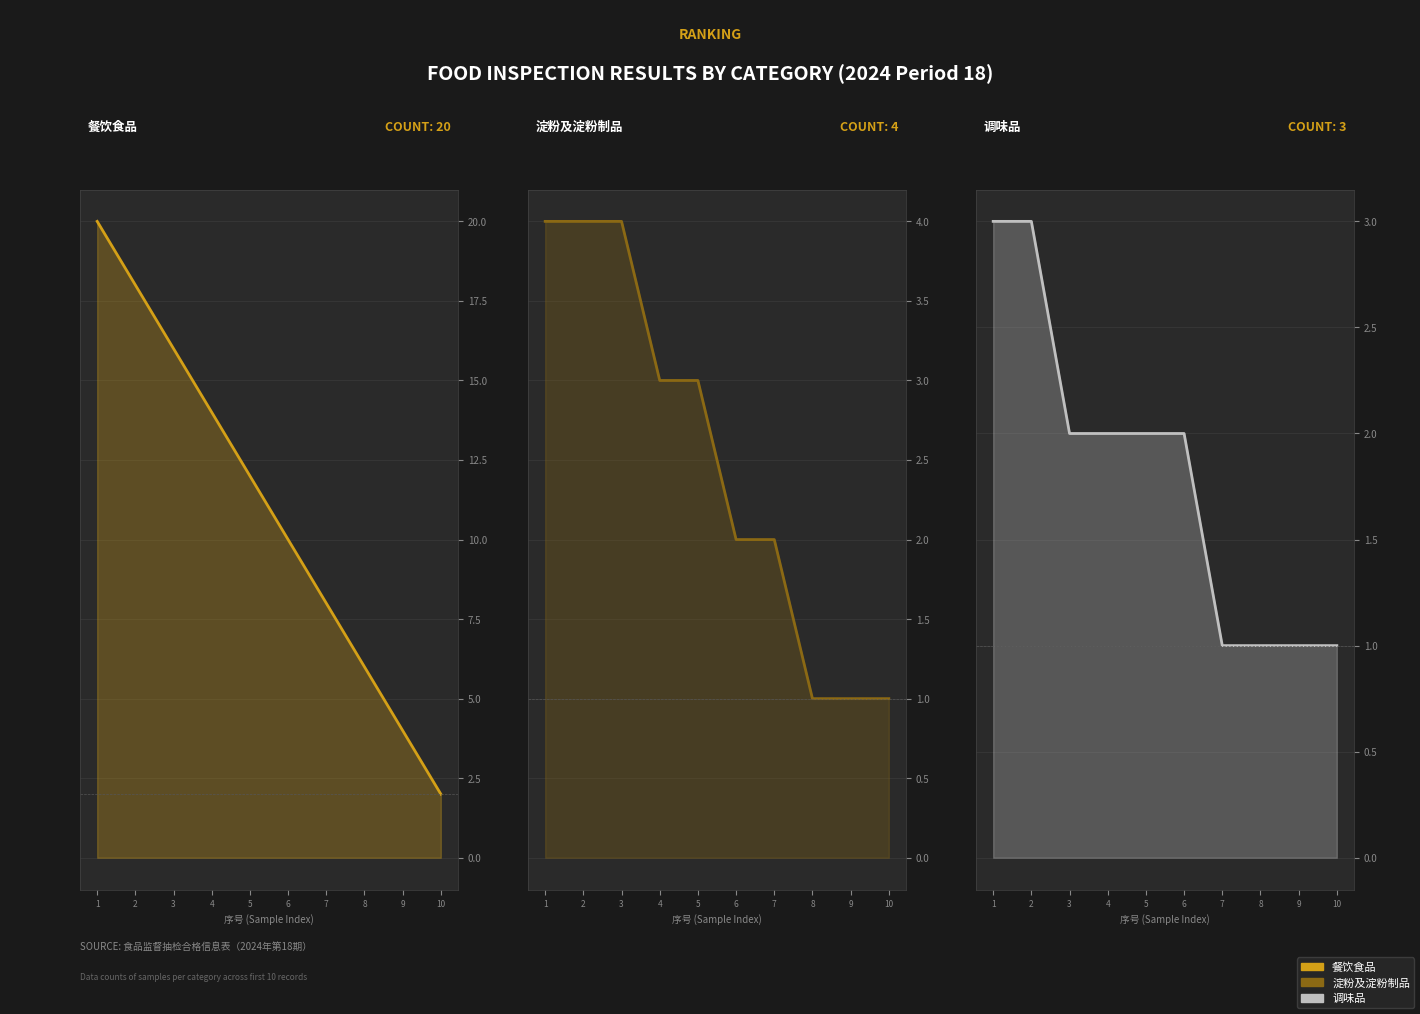

True or false: 餐饮食品 has more than 2 points higher than both neighbors.

False